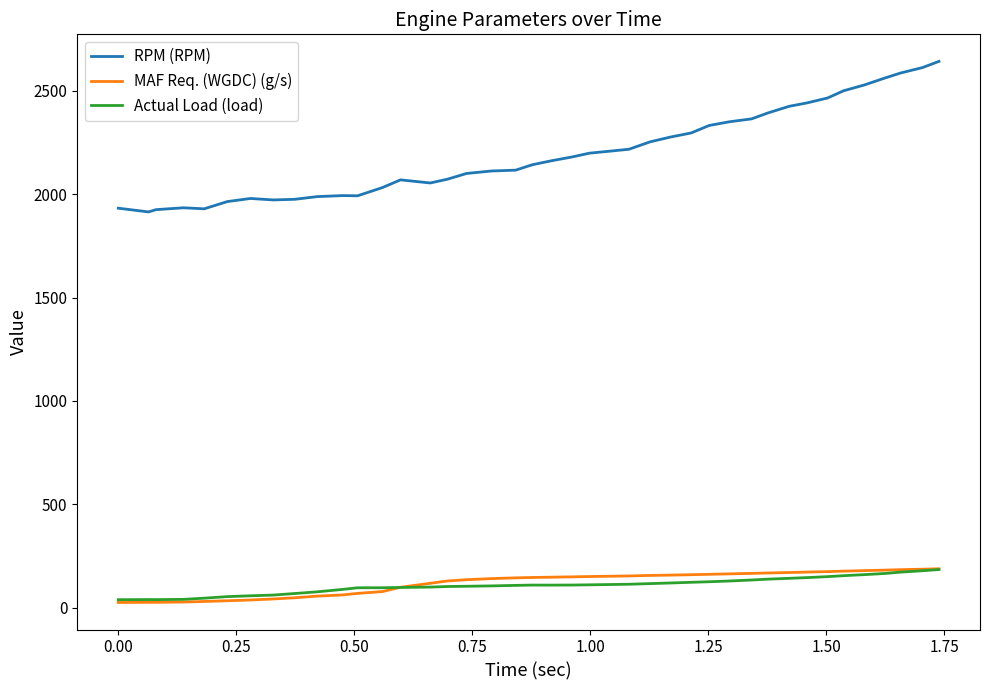

What are all the series names shown in the legend?

RPM (RPM), MAF Req. (WGDC) (g/s), Actual Load (load)